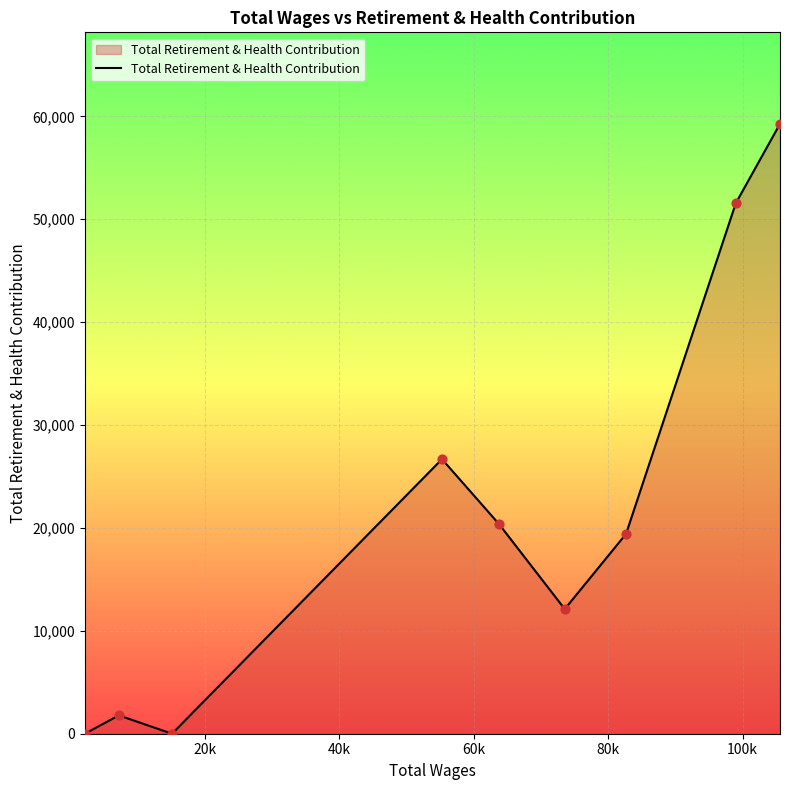

What is the maximum value shown in the chart?

59277